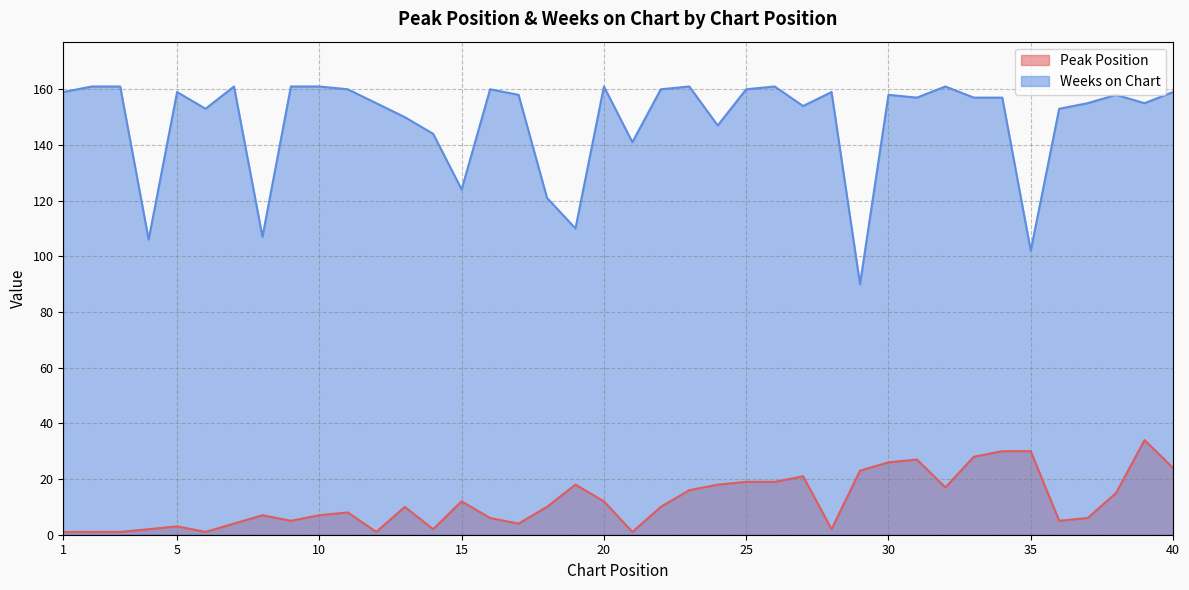

Reading right to left, extract all data points from this chart.

Peak Position: 24	34	15	6	5	30	30	28	17	27	26	23	2	21	19	19	18	16	10	1	12	18	10	4	6	12	2	10	1	8	7	5	7	4	1	3	2	1	1	1
Weeks on Chart: 159	155	158	155	153	102	157	157	161	157	158	90	159	154	161	160	147	161	160	141	161	110	121	158	160	124	144	150	155	160	161	161	107	161	153	159	106	161	161	159